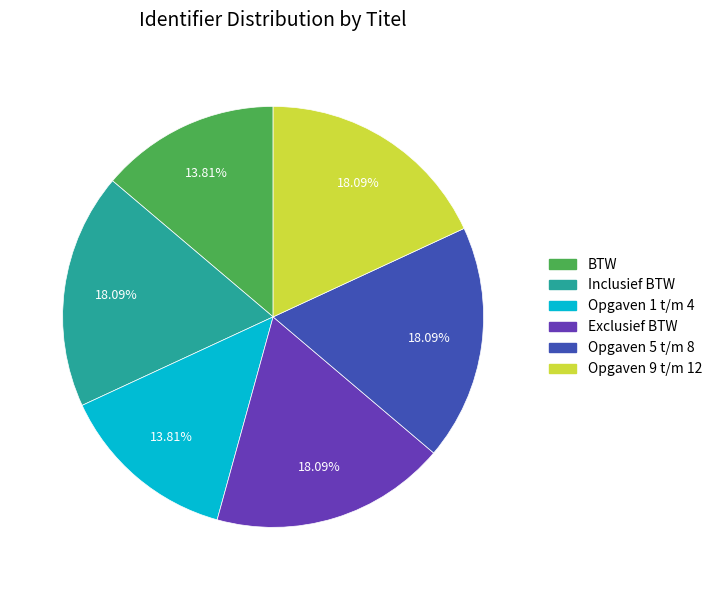

To the nearest percent, what is the difference between the Opgaven 9 t/m 12 and Opgaven 1 t/m 4 slice percentages?

4%